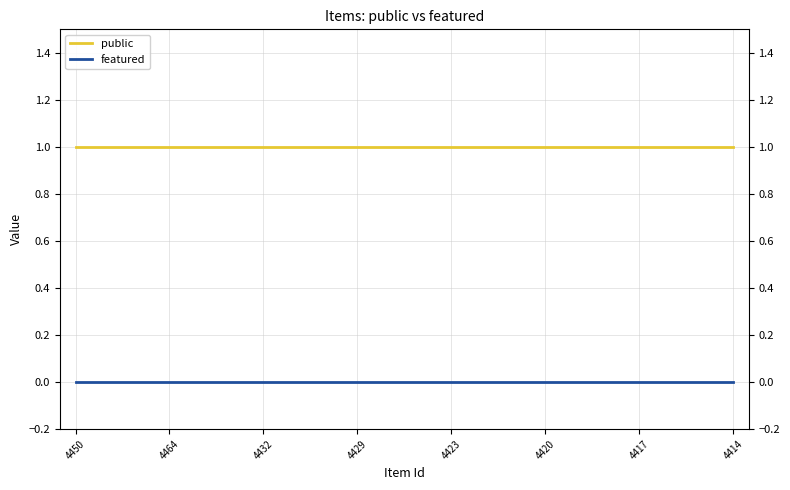

Reading right to left, transcribe all the data shown in this chart.

public: 1	1	1	1	1	1	1	1	1	1	1	1	1	1	1	1	1	1	1	1	1	1
featured: 0	0	0	0	0	0	0	0	0	0	0	0	0	0	0	0	0	0	0	0	0	0